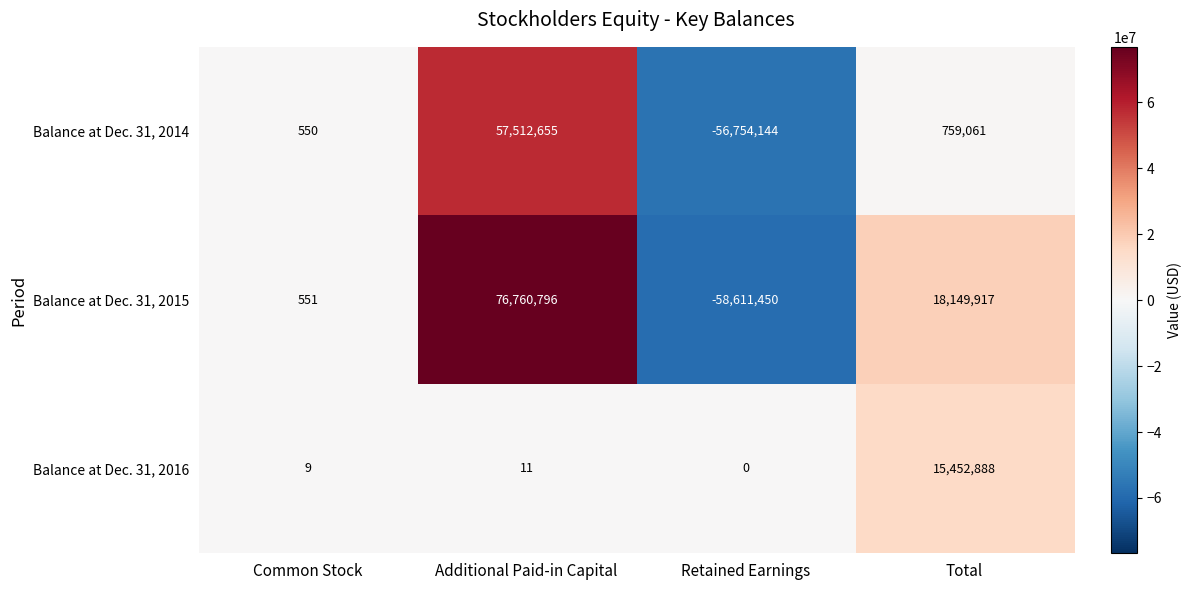

How many categories are shown in the chart?

4